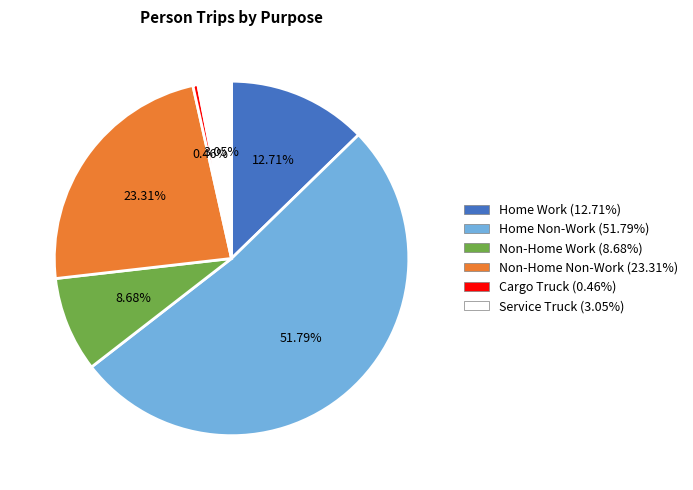

Between Non-Home Work and Service Truck, which is larger?

Non-Home Work